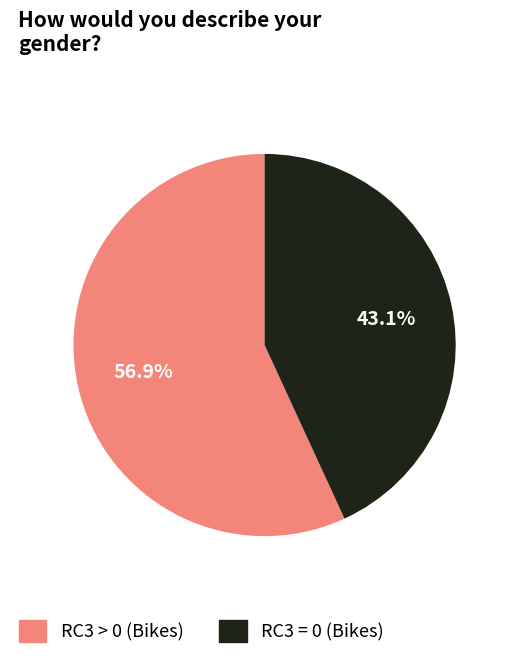

To the nearest percent, what is the average slice percentage?

50%